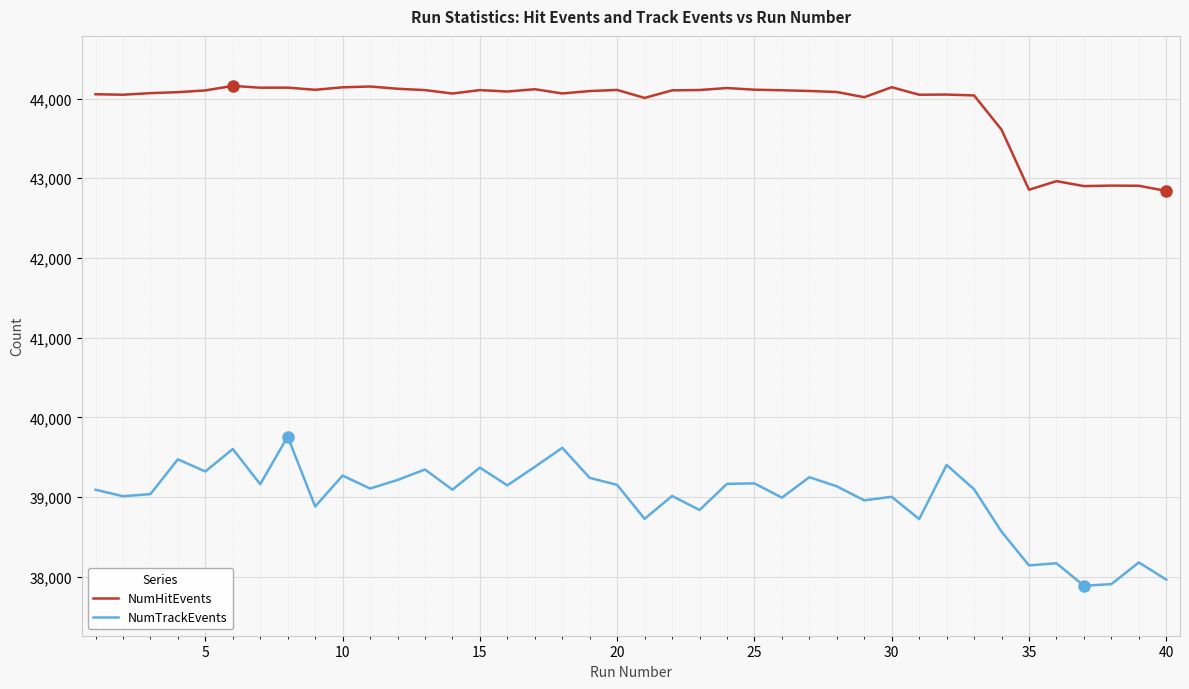

What is the maximum value for NumHitEvents?

44159